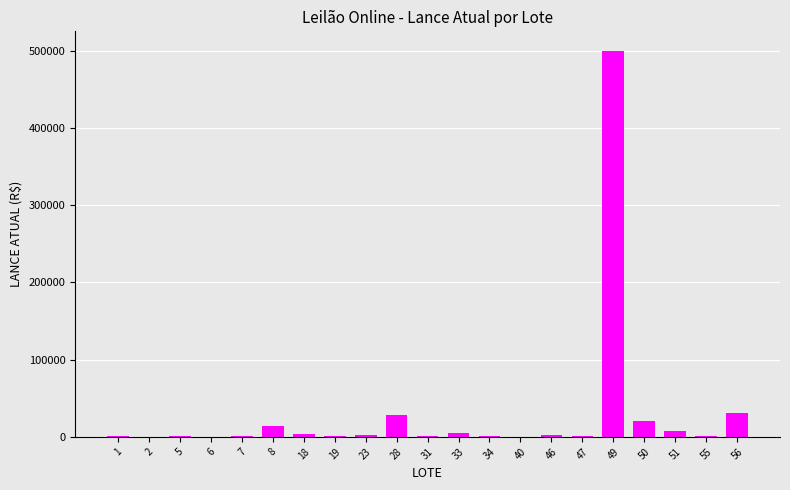

The value at 49 is 500000. True or false?

True